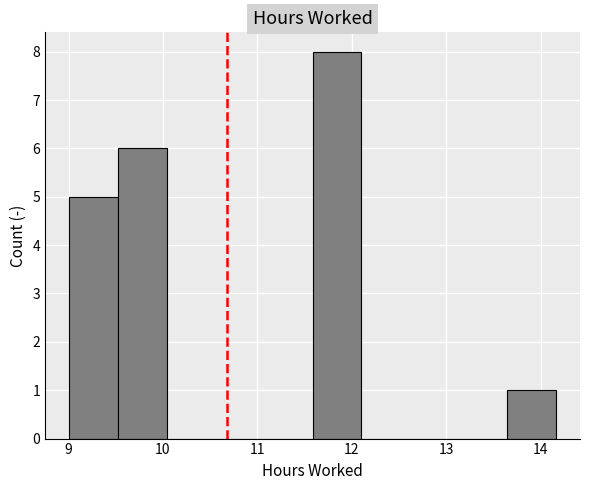

Reading left to right, list every bar in this chart as the range it spans on the x-axis followed by its height. Neither the bar edges nor the heights are printed on the chart, so give them approximately, as read against the axes.

9.0 to 9.5: 5
9.5 to 10.0: 6
10.0 to 10.6: 0
10.6 to 11.1: 0
11.1 to 11.6: 0
11.6 to 12.1: 8
12.1 to 12.6: 0
12.6 to 13.1: 0
13.1 to 13.6: 0
13.6 to 14.2: 1